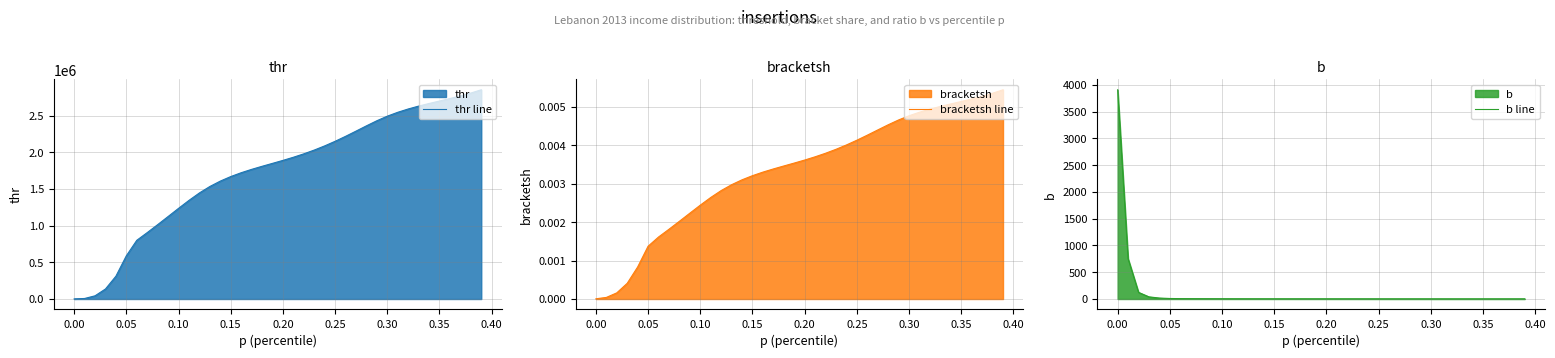

What is the highest value of the b line series?

3908.4